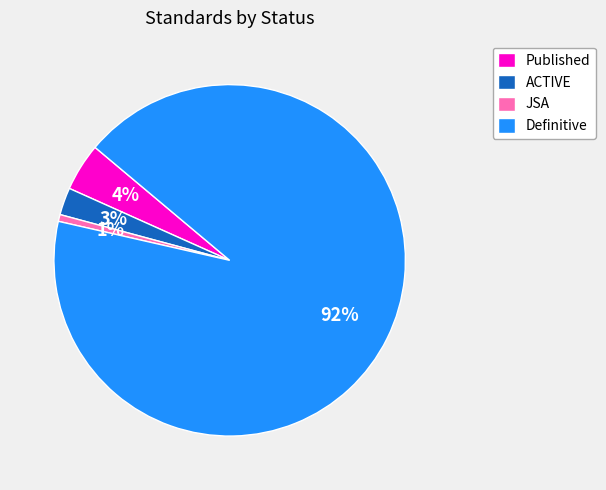

True or false: Published accounts for 13% of the total.

False